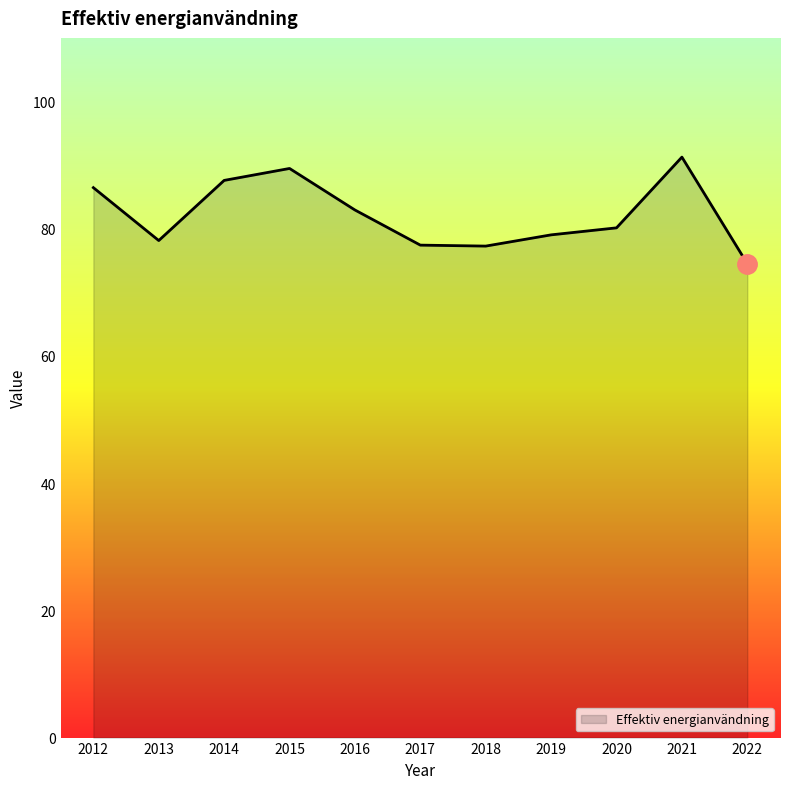

True or false: the data shows 130.2 at 2019.

False